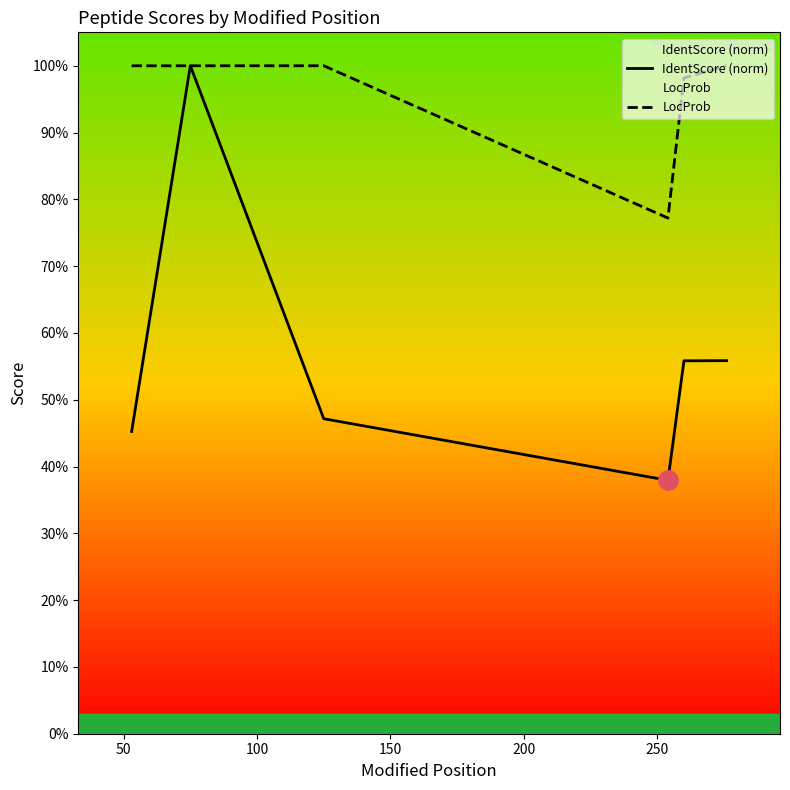

Is it true that LocProb equals 0.5 at 0?

False